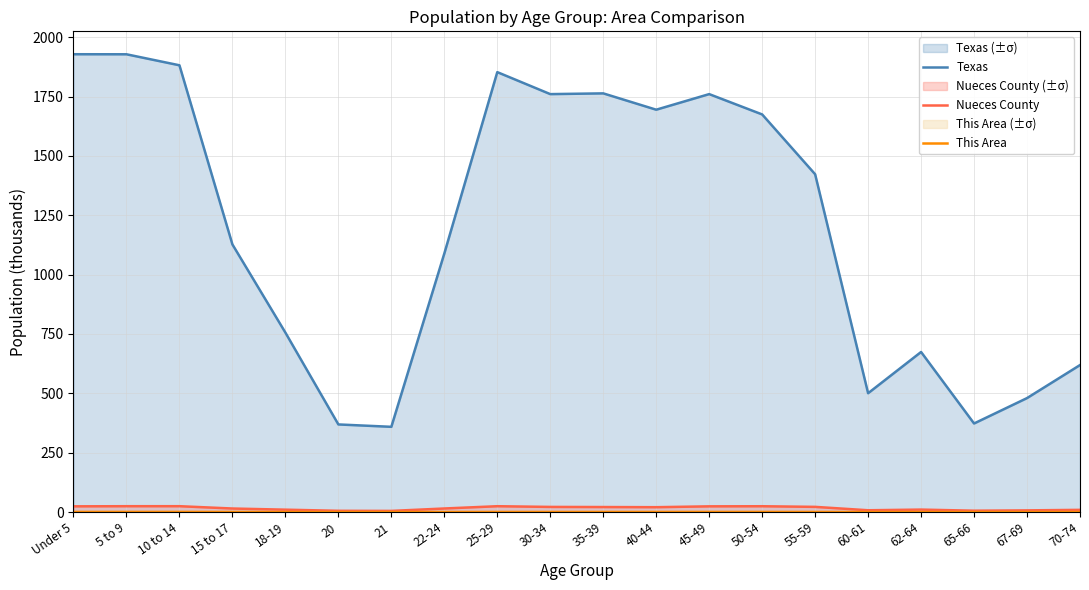

What is the total value across all series at 55-59?

1445.1